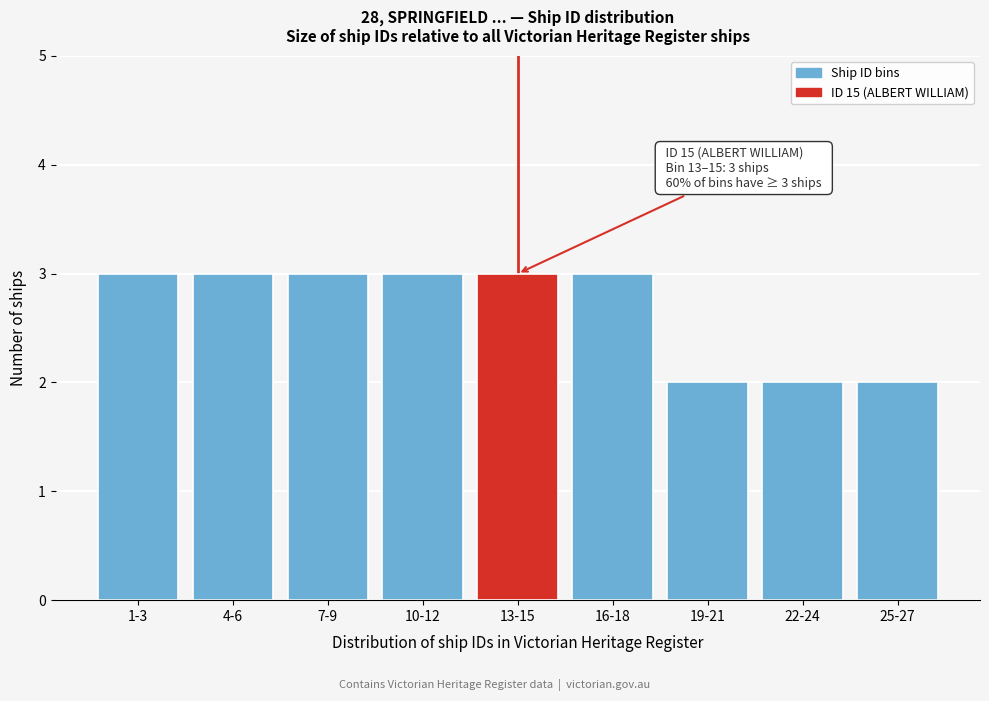

Reading left to right, extract all data points from this chart.

3	3	3	3	3	3	2	2	2